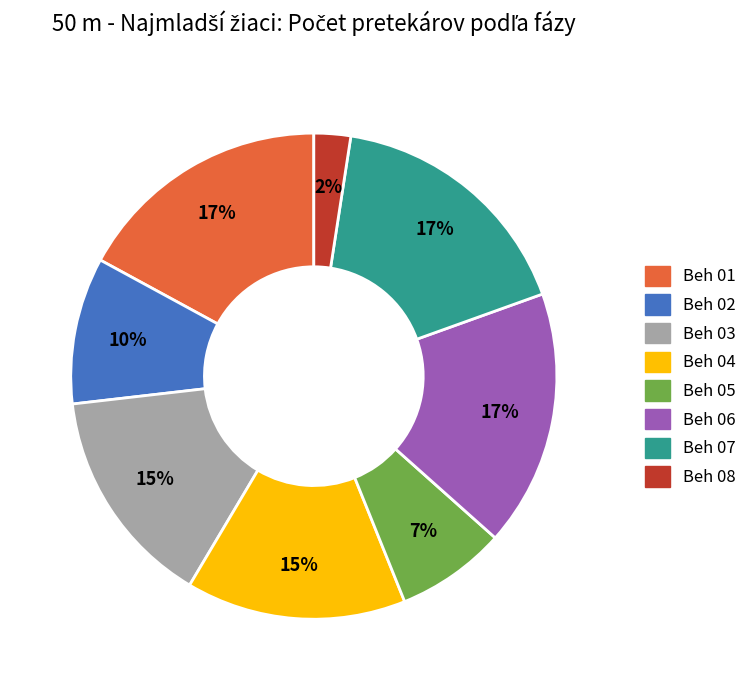

Does any single category account for the majority?

No